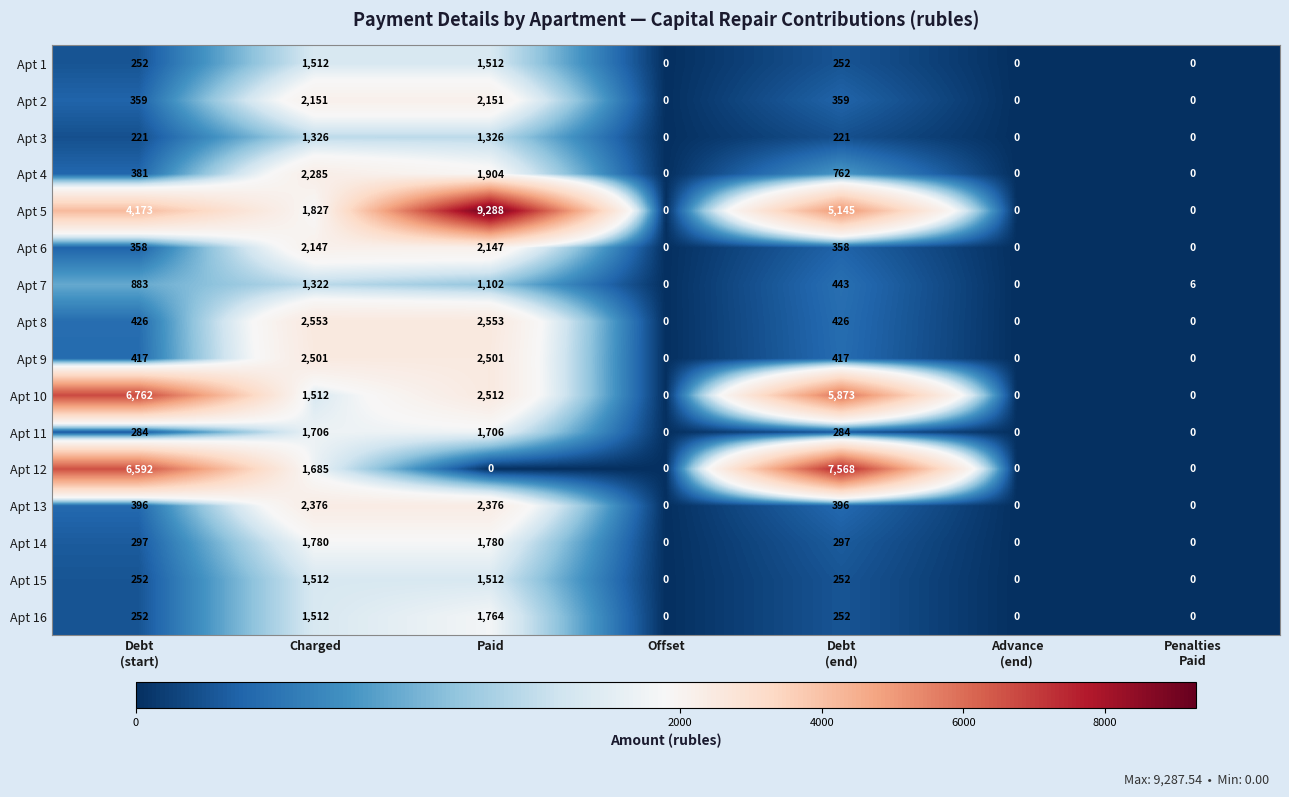

How many values in the Apt 4 series are below 381?

3